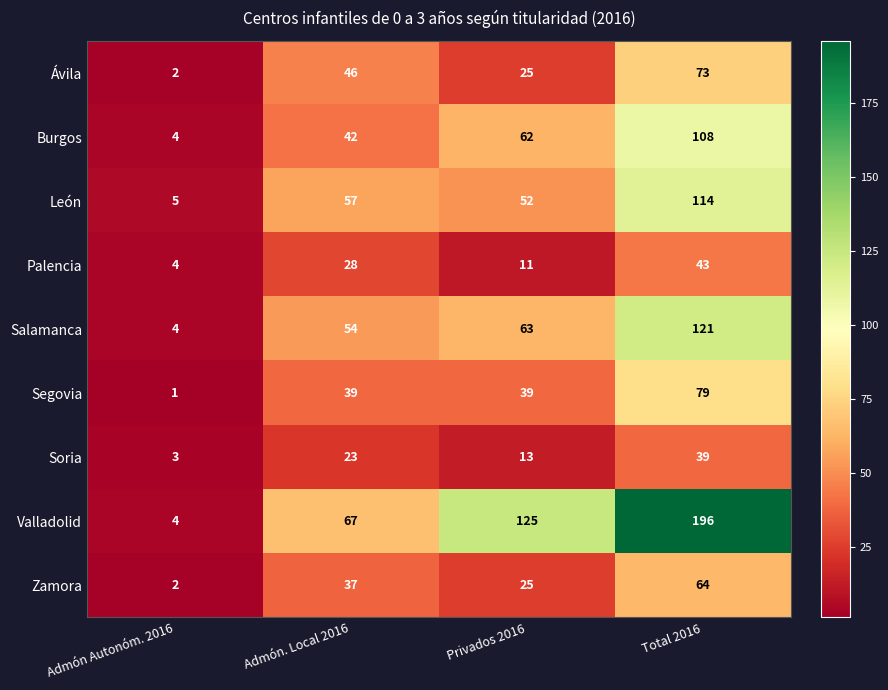

Which label corresponds to the largest value in the chart?

Total 2016